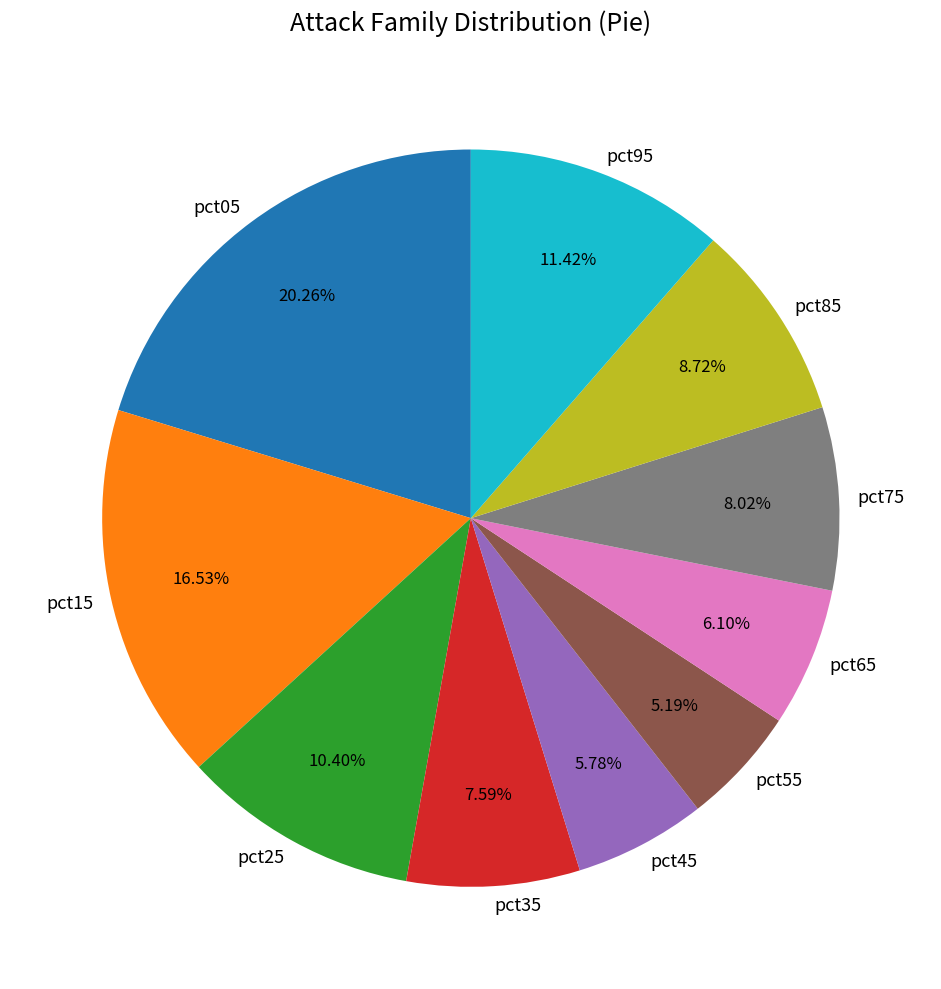

Combined, do pct25 and pct45 account for over 50%?

No